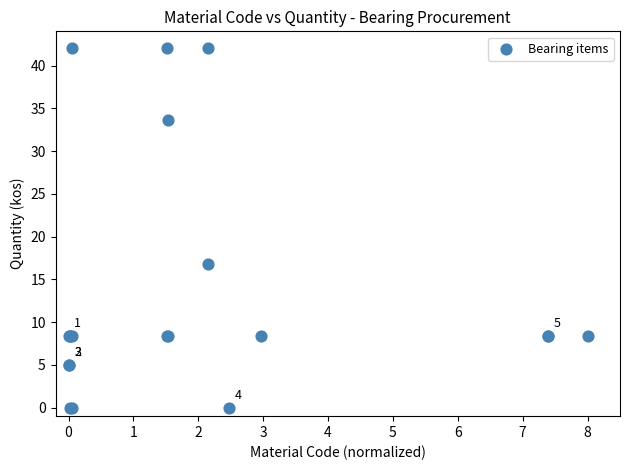

What Y value in the scatter plot is closest to 21?

16.8